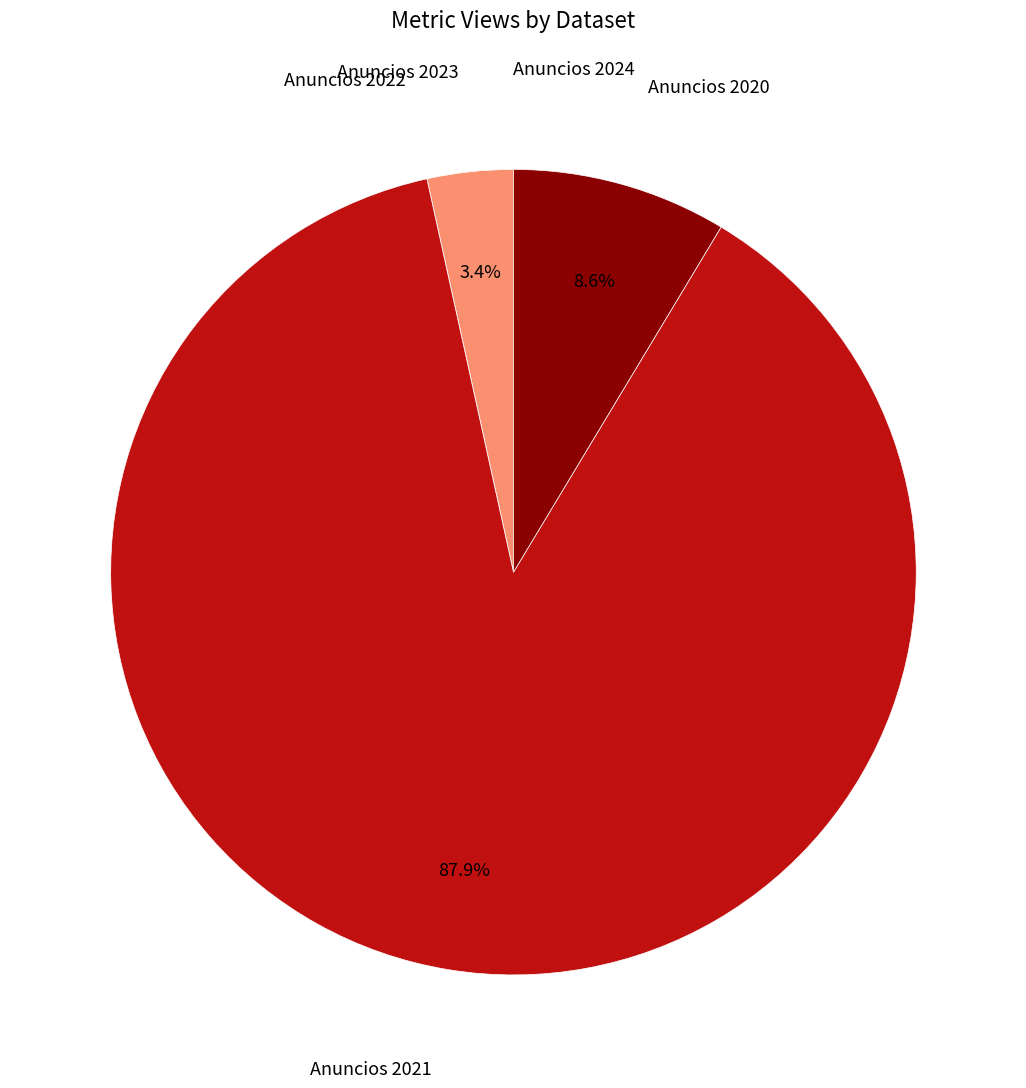

To the nearest percent, what is the difference between the largest and smallest slice percentages?

88%